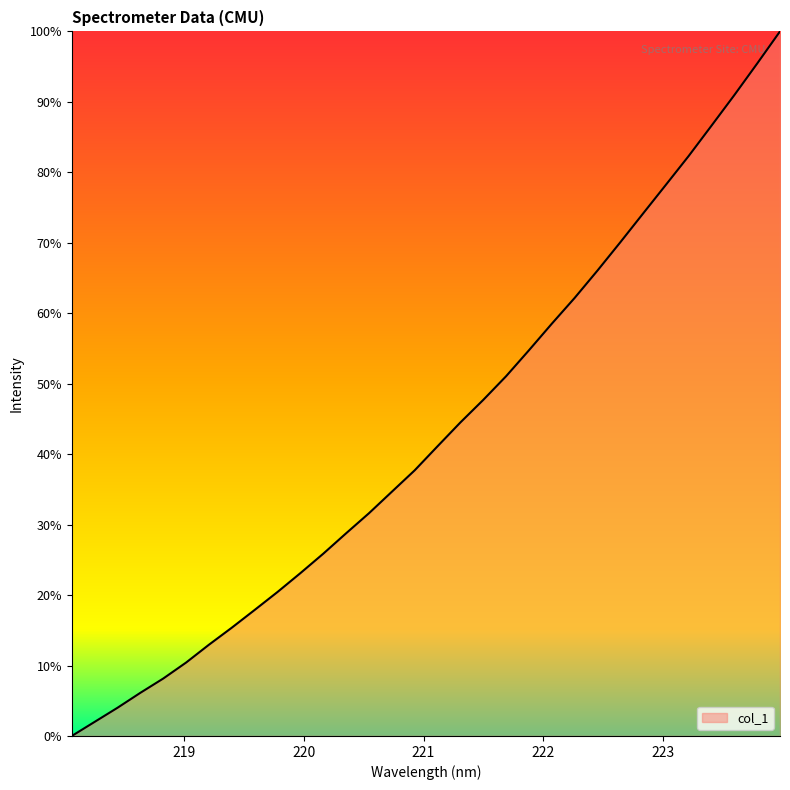

Reading right to left, extract all data points from this chart.

100.0	95.4	91.0	86.6	82.3	78.2	74.1	70.1	66.0	62.2	58.5	54.7	51.1	47.7	44.5	41.1	37.7	34.7	31.6	28.8	25.9	23.1	20.4	17.9	15.4	13.0	10.4	8.2	6.1	4.0	2.0	0.0